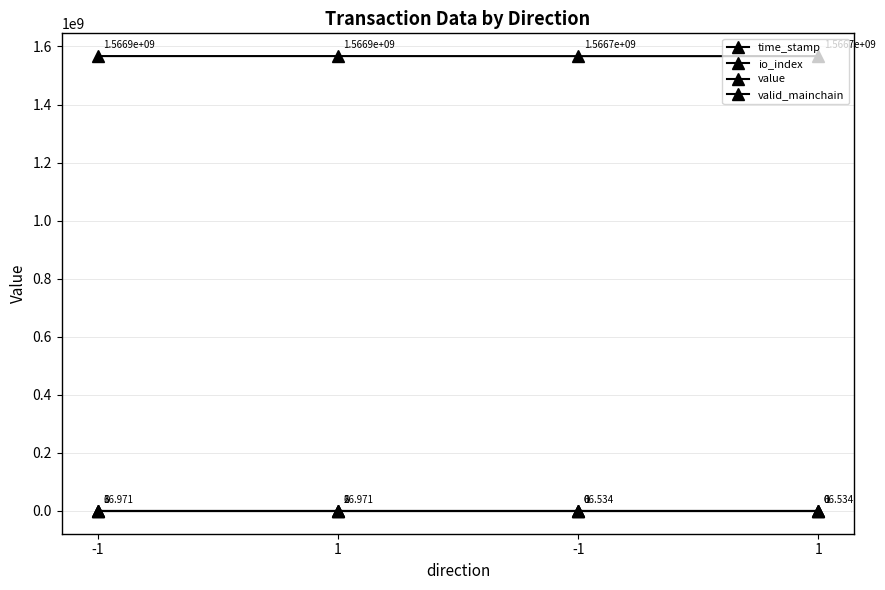

How many values in io_index are above zero?

2